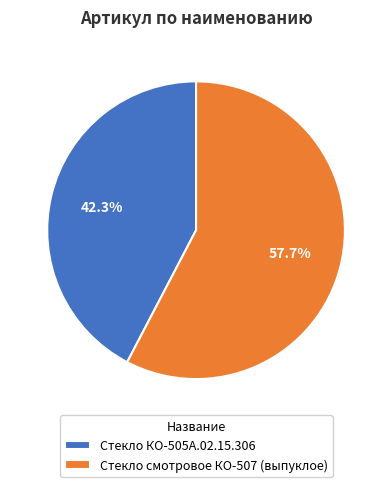

Is there a majority slice in this chart?

Yes